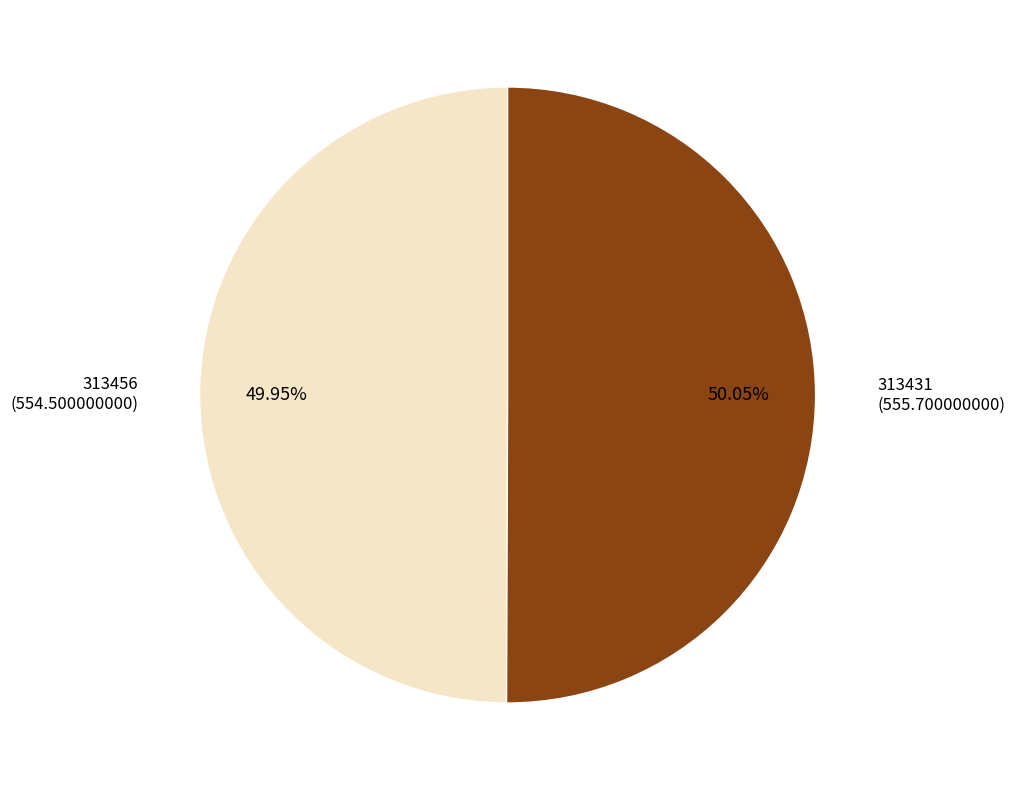

Is there any slice that represents more than half of the pie?

Yes